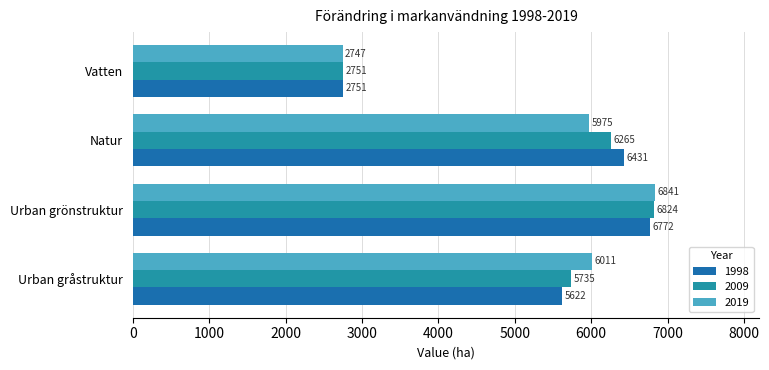

Rank the categories by 1998 value from highest to lowest.

Urban grönstruktur, Natur, Urban gråstruktur, Vatten